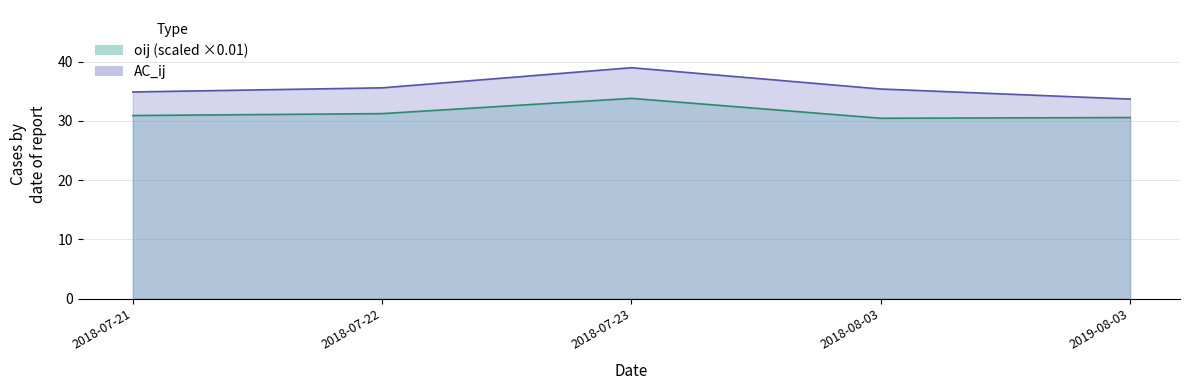

What is the maximum value shown in the chart?

39.0